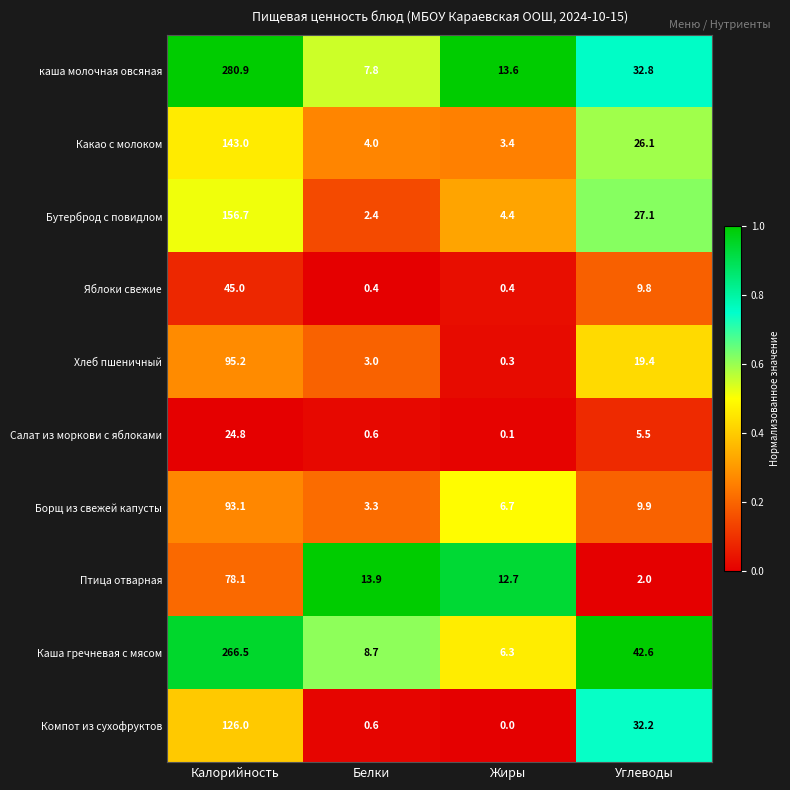

Is it true that Бутерброд с повидлом equals 17.9 at Углеводы?

False